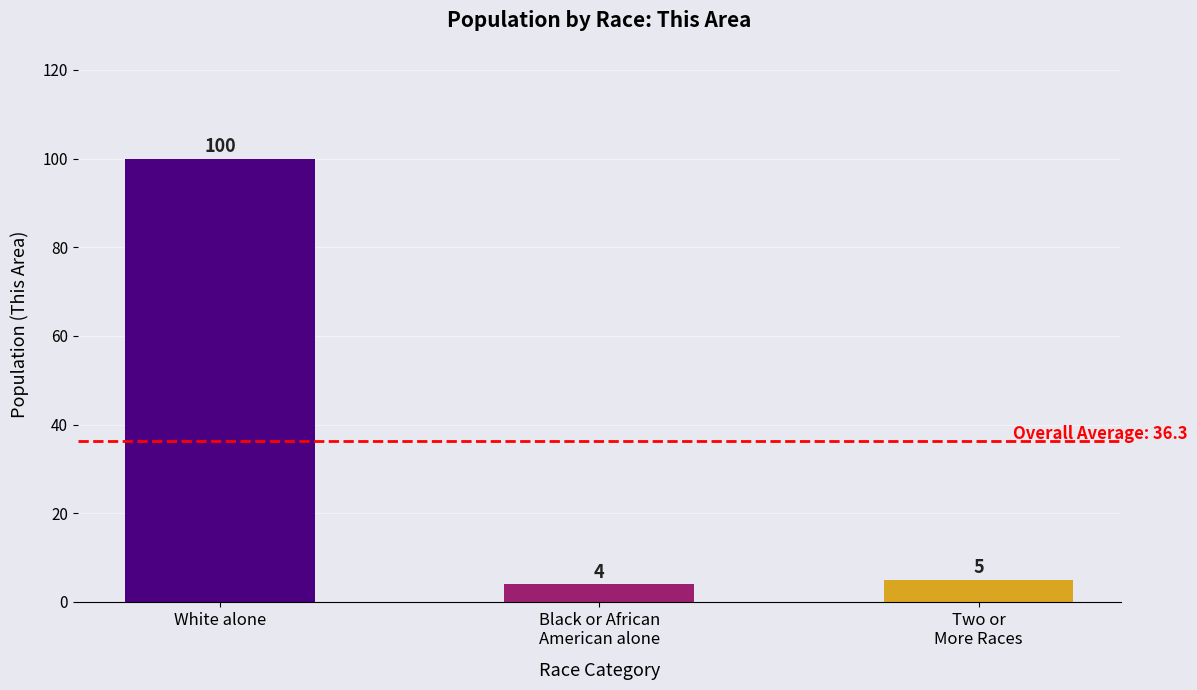

Which label corresponds to the largest value in the chart?

White alone